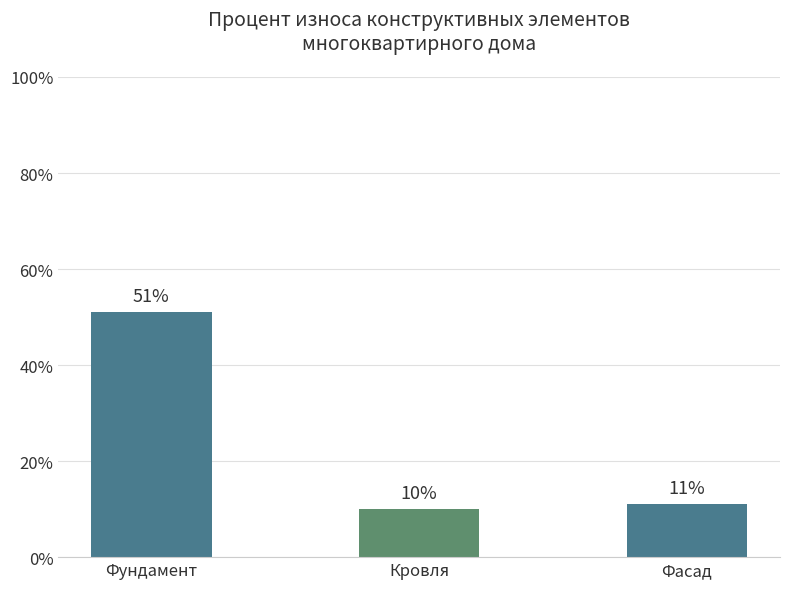

True or false: the data shows 0.8 at Фундамент.

False